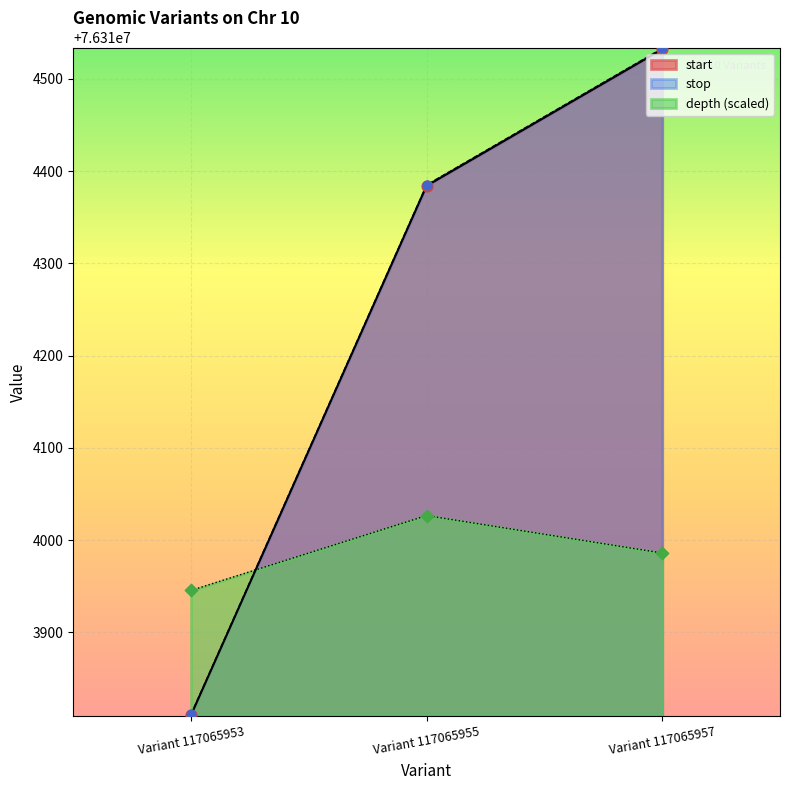

Is the value of stop at Variant 117065957 greater than the value of start at Variant 117065953?

Yes